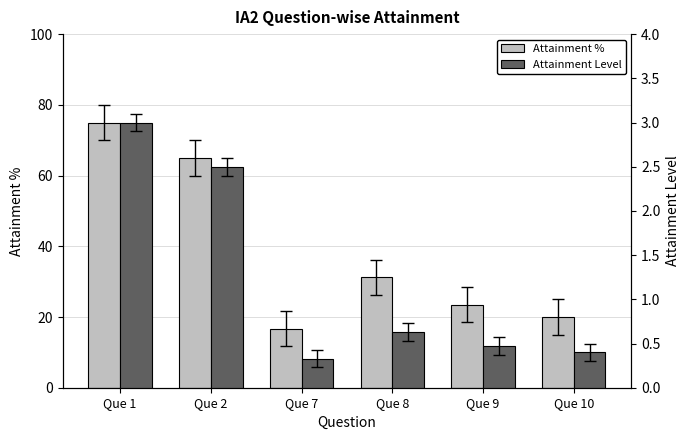

What is the value of the Attainment % bar at the 1st from the left?

75.0